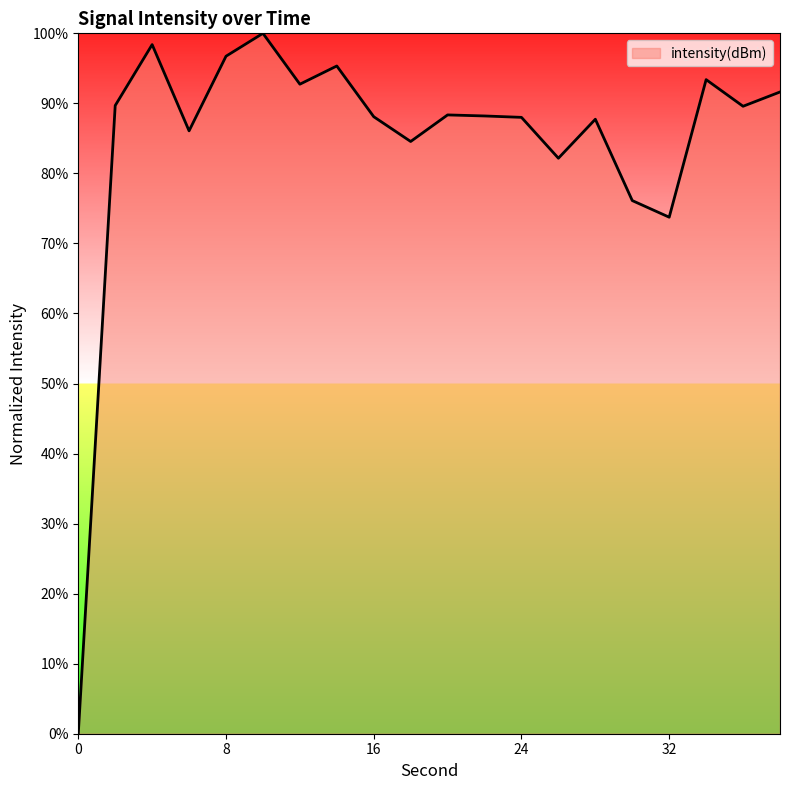

What is the maximum value shown in the chart?

100.0